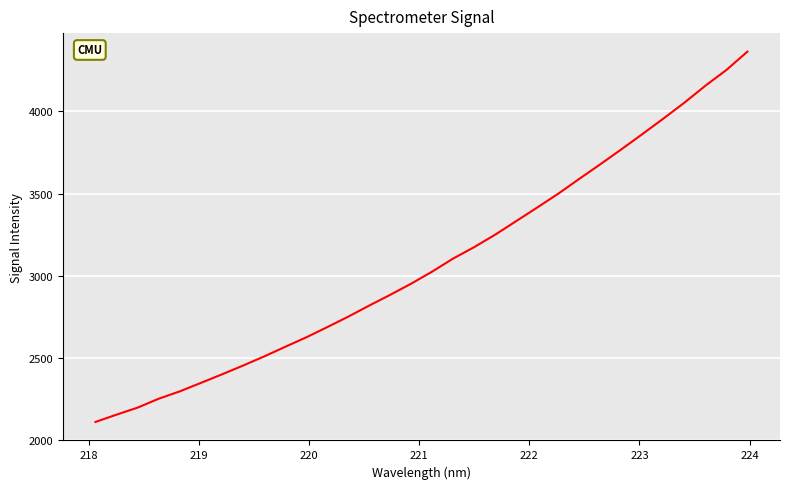

What is the difference between the maximum and minimum values?

2253.9